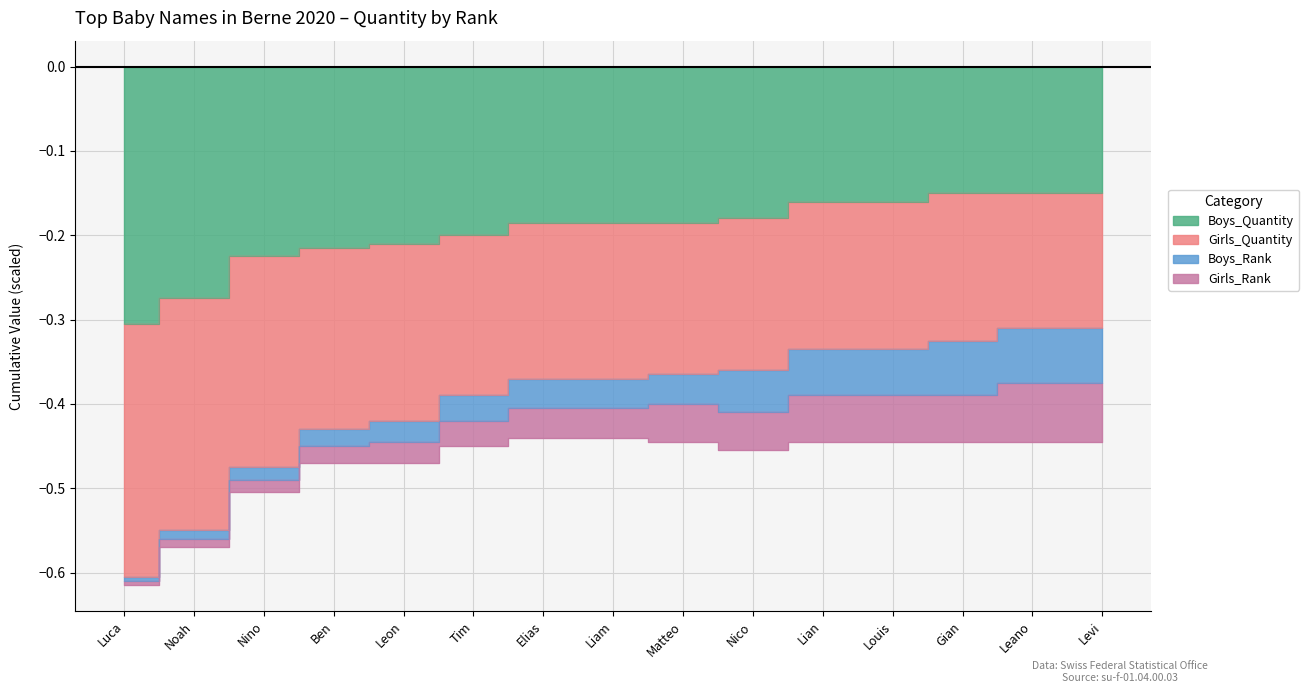

True or false: Boys_Quantity has a value of -0.3 at Noah.

True